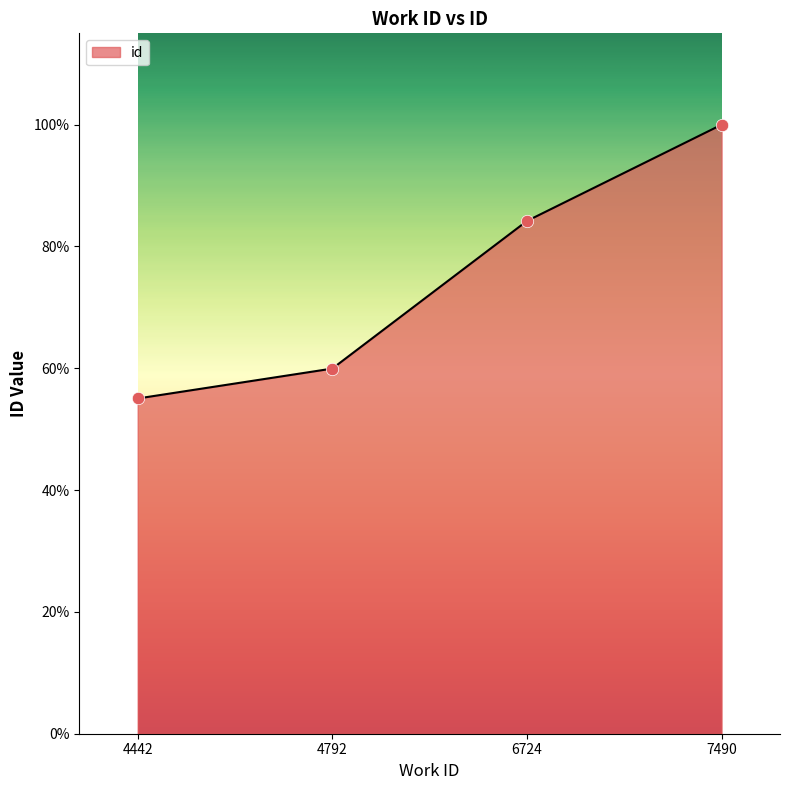

Approximately how many times larger is the value at 7490 compared to 4792?

1.7